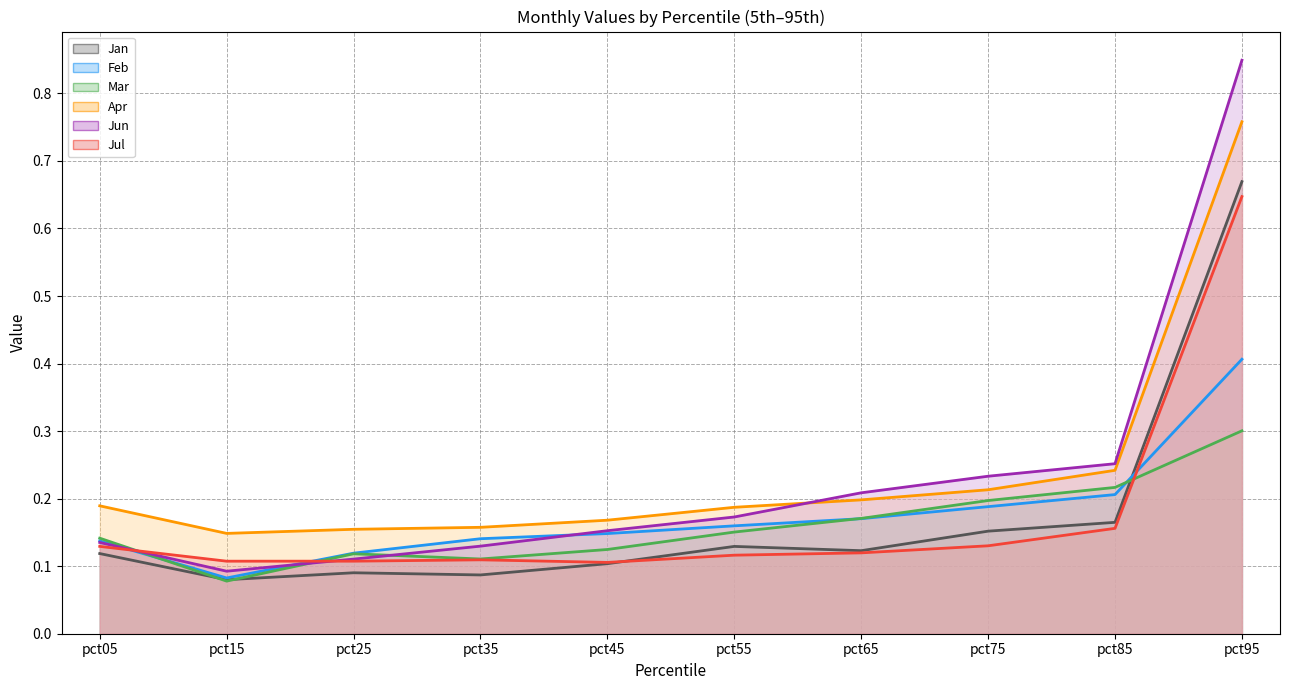

Which series ends up on top after the final intersection of Jul and Feb?

Jul